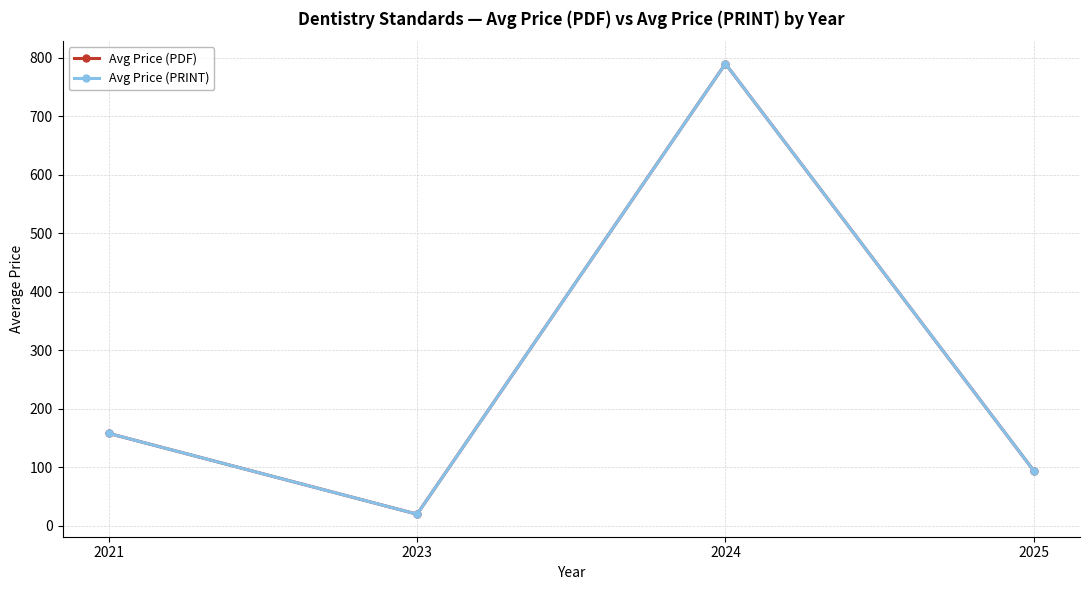

What is the average value of the Avg Price (PDF) series?

265.4